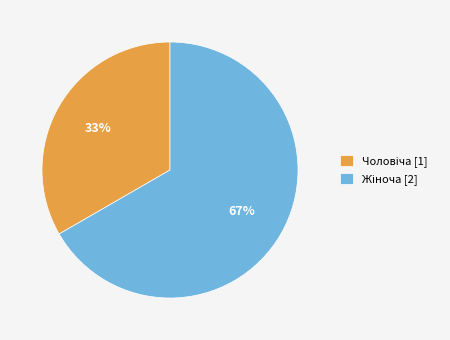

Does any single category account for the majority?

Yes